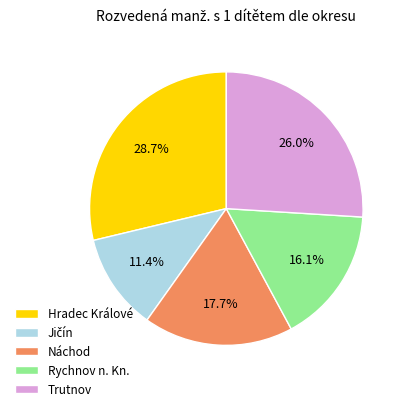

True or false: Hradec Králové accounts for 17% of the total.

False